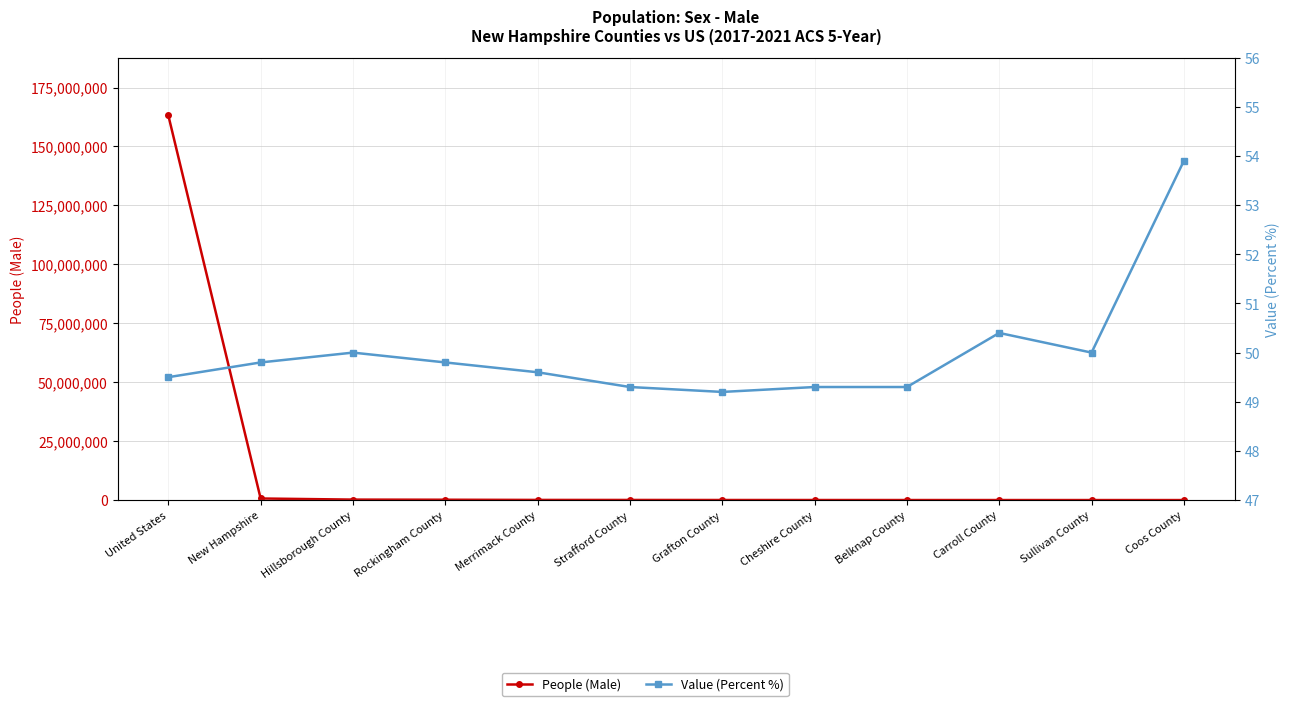

Reading right to left, list all the values displayed in this chart.

People (Male): 16913.0	21574.0	25172.0	31232.0	37722.0	44780.0	64397.0	75888.0	155815.0	210353.0	683846.0	163206615.0
Value (Percent %): 53.9	50.0	50.4	49.3	49.3	49.2	49.3	49.6	49.8	50.0	49.8	49.5